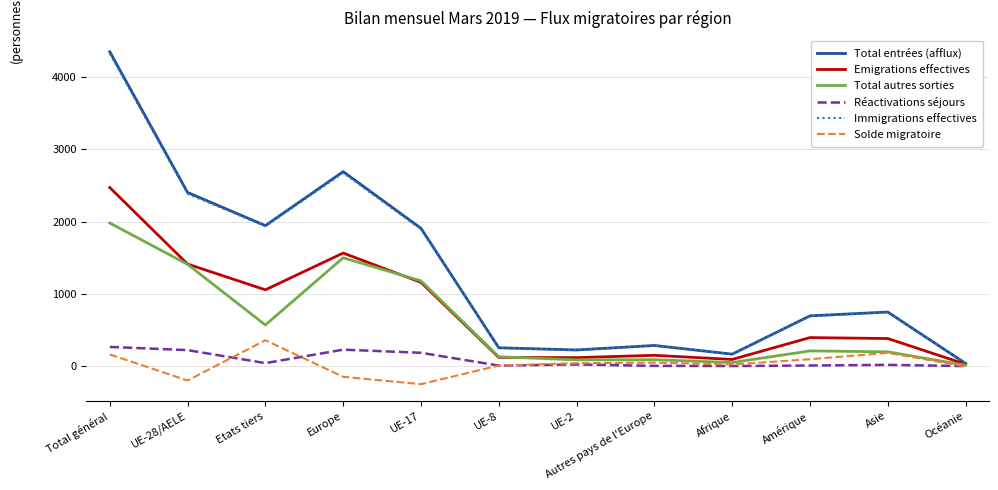

Which series has the largest range (max minus min)?

Total entrées (afflux)